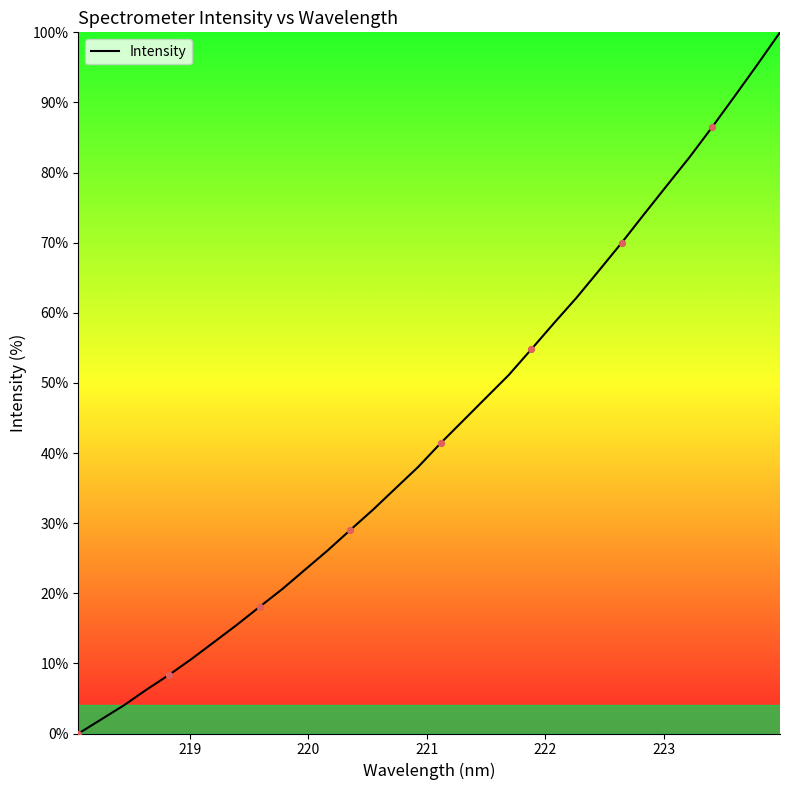

What is the maximum value shown in the chart?

100.0